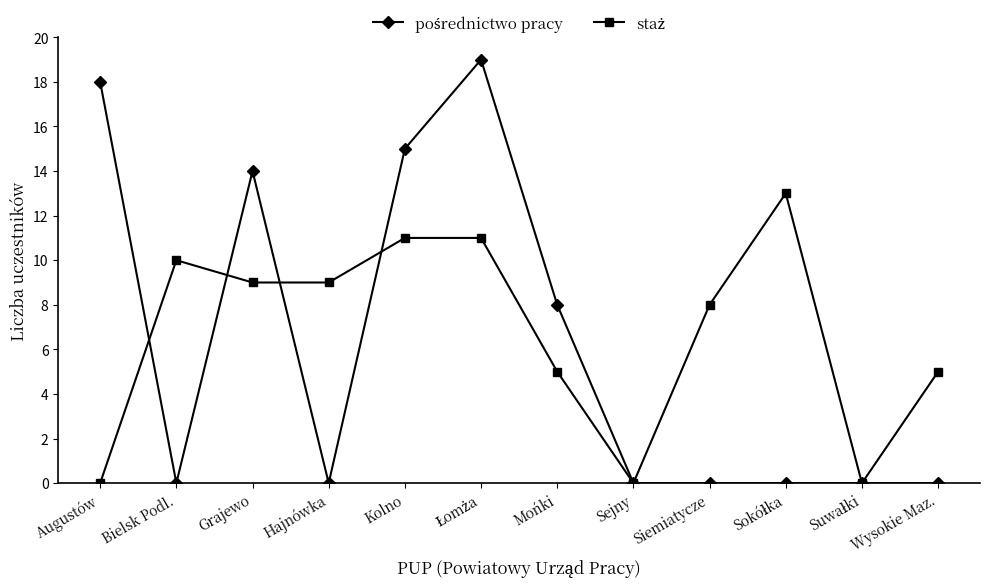

At how many categories does at least one series exceed 2?

10